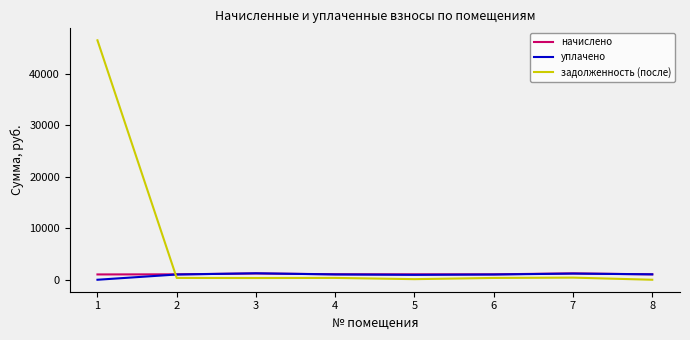

What is the greatest value displayed?

46451.0